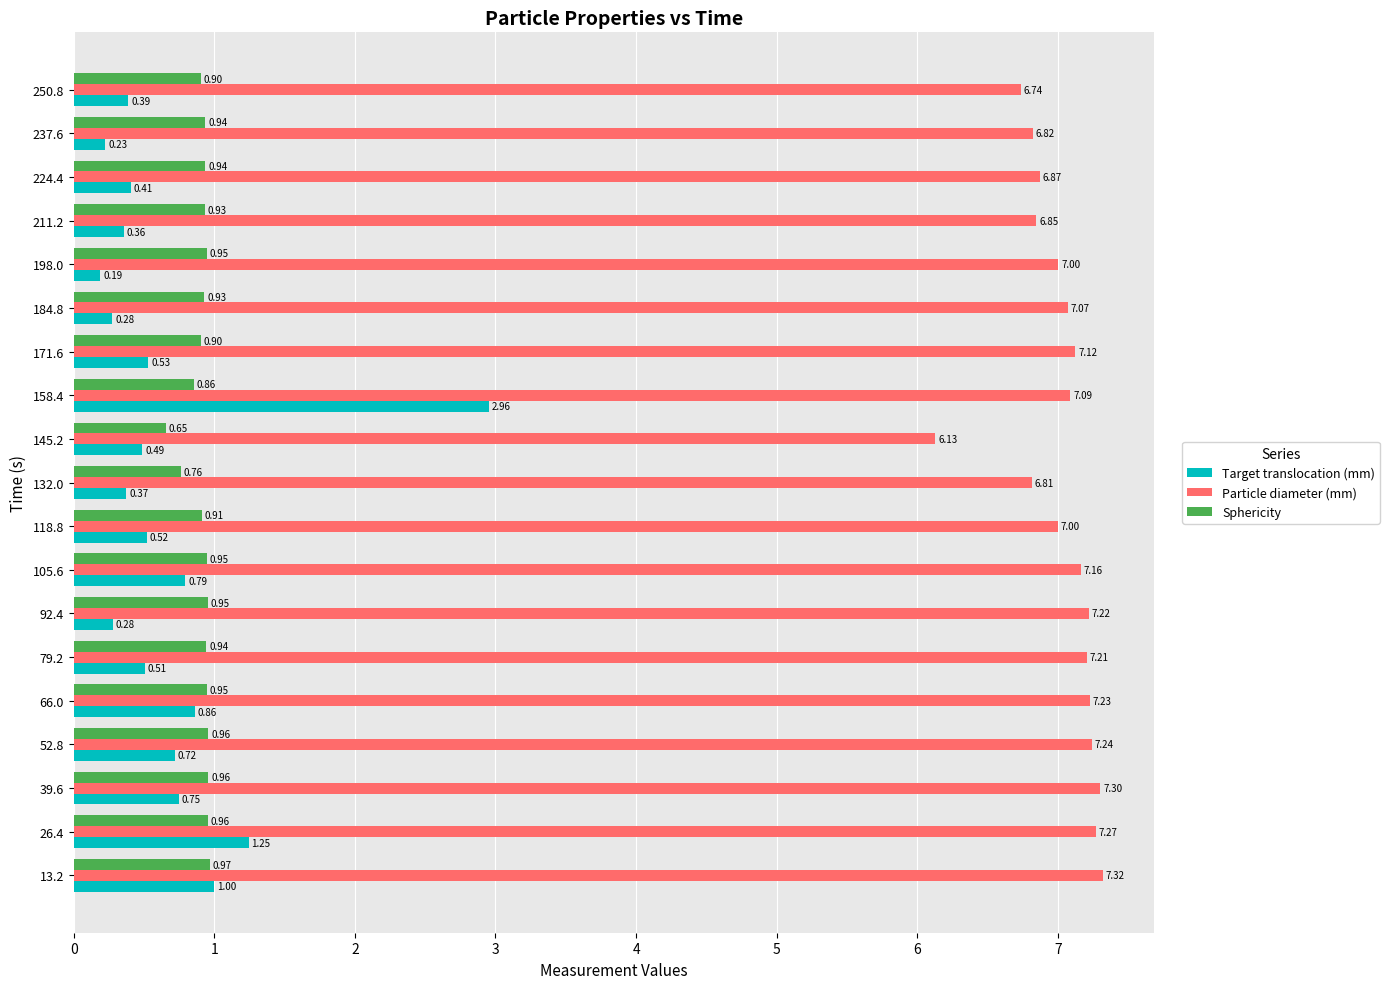

What is the greatest value displayed?

7.3